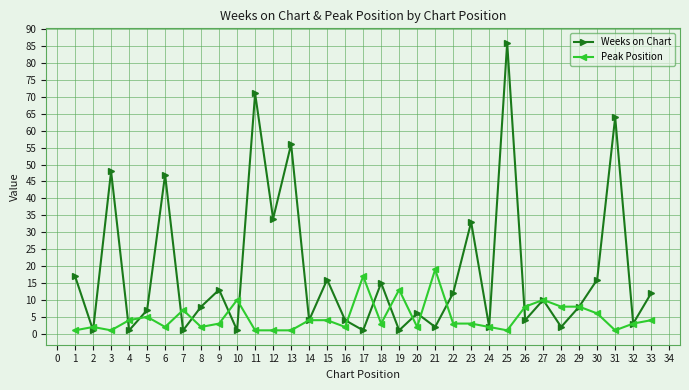

At which label does Peak Position reach its peak?

21